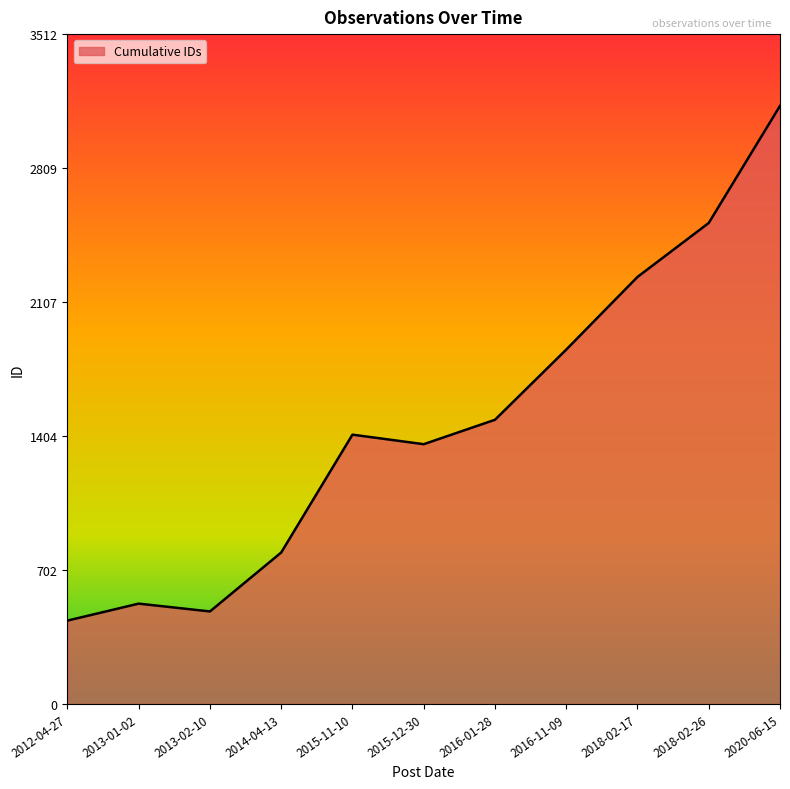

What is the approximate value at 2014-04-13, to the nearest 100?

800